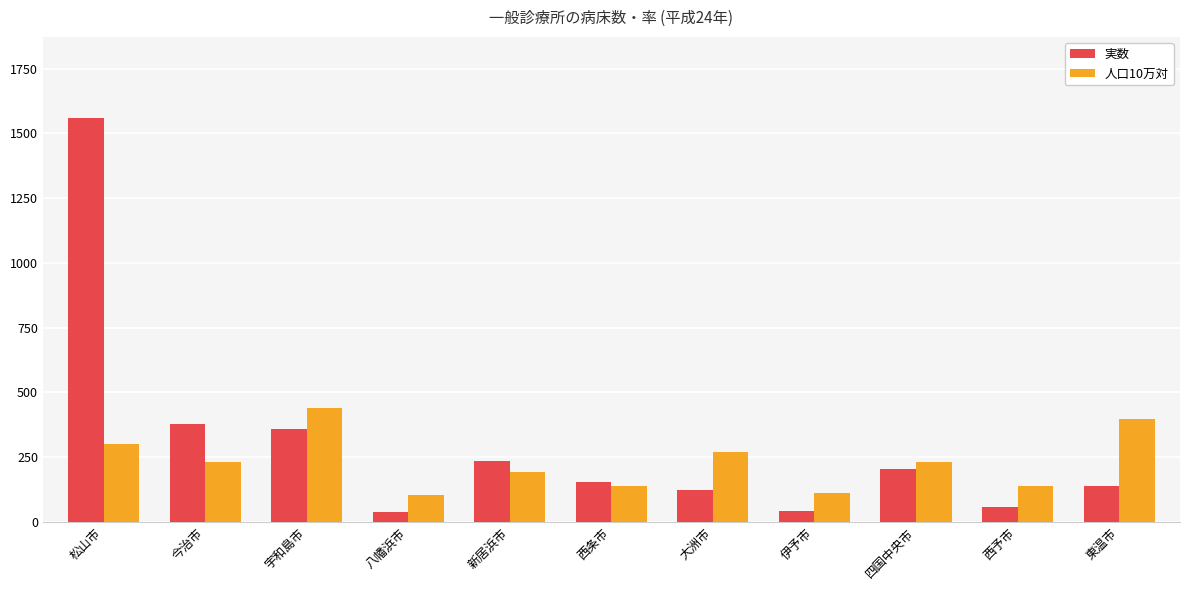

How many bars are there in each group?

2